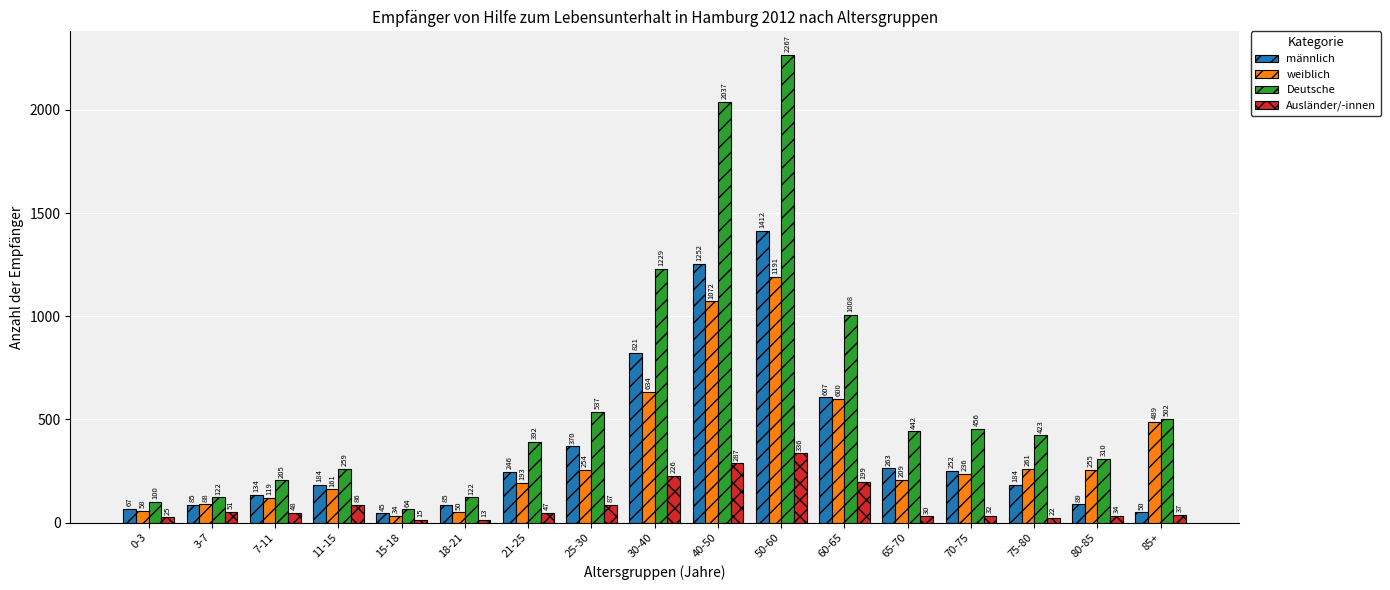

Which label corresponds to the largest value in the chart?

50-60